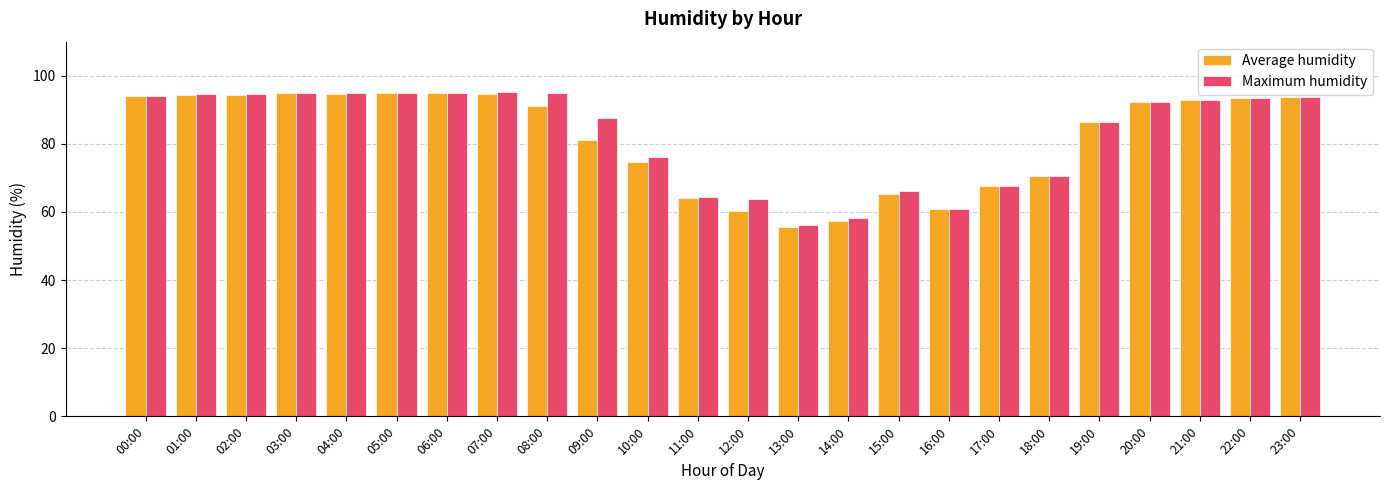

What position from the left is 08:00?

9